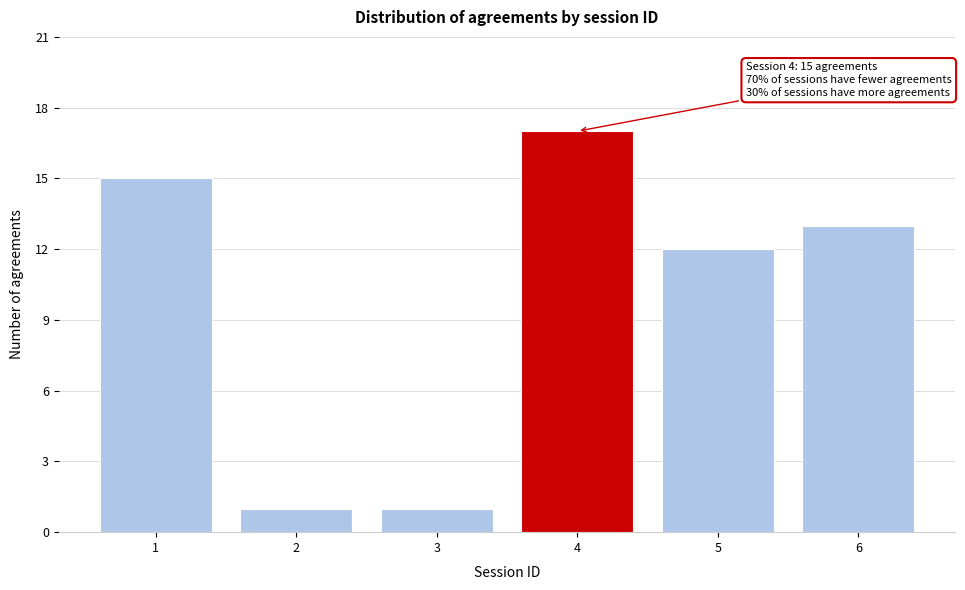

Reading right to left, list all the values displayed in this chart.

13	12	17	1	1	15